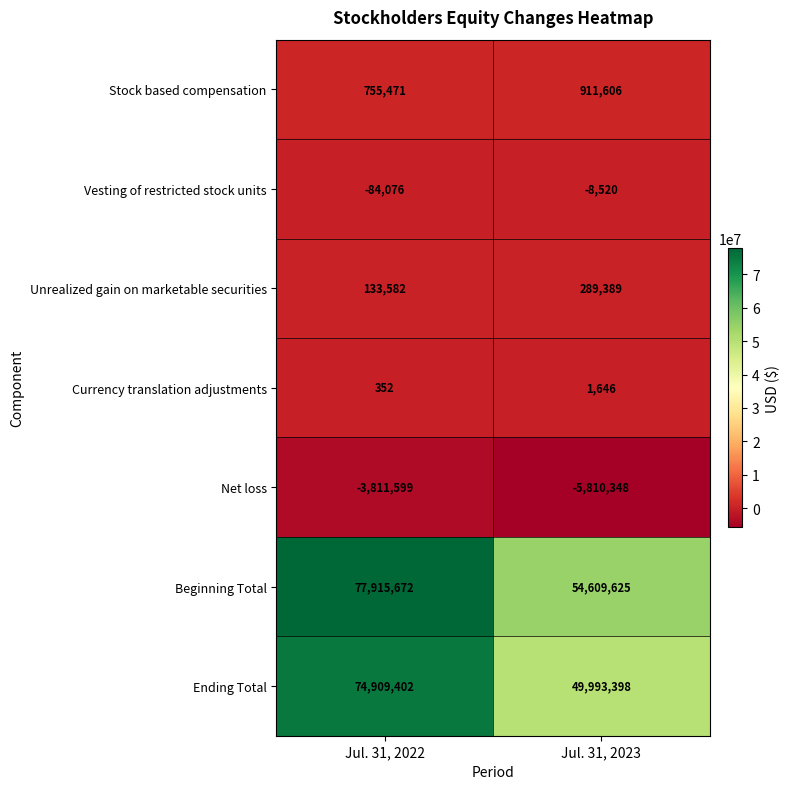

What is the difference between the highest and lowest values at Jul. 31, 2023?

60419973